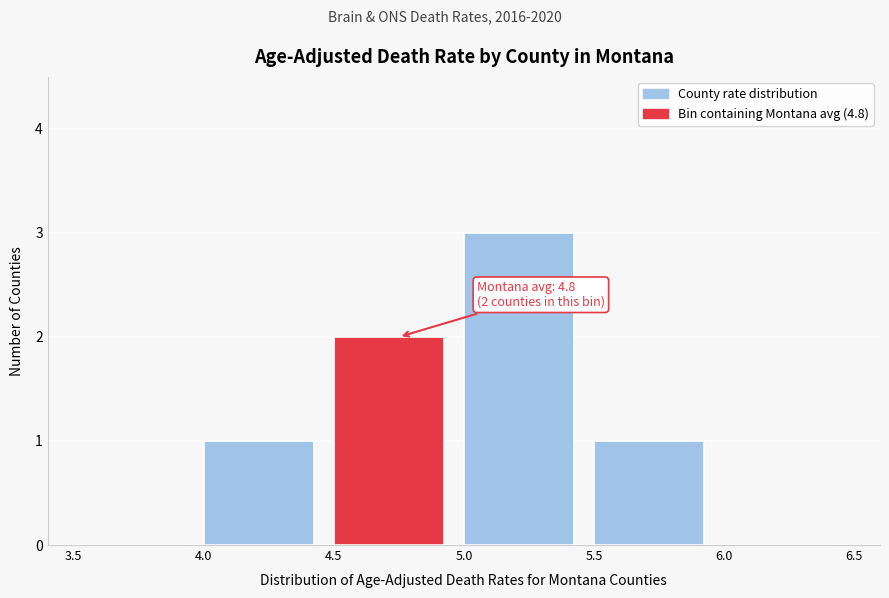

Over which range of the x-axis is the bar tallest?

5.0 to 5.5